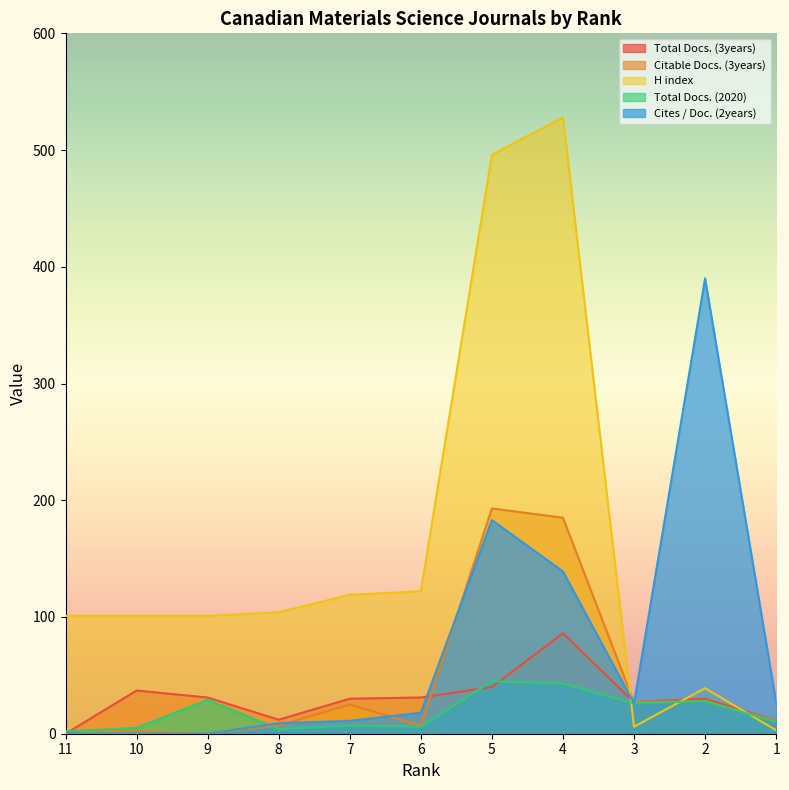

Where do H index and Total Docs. (3years) first cross each other?

4 and 3